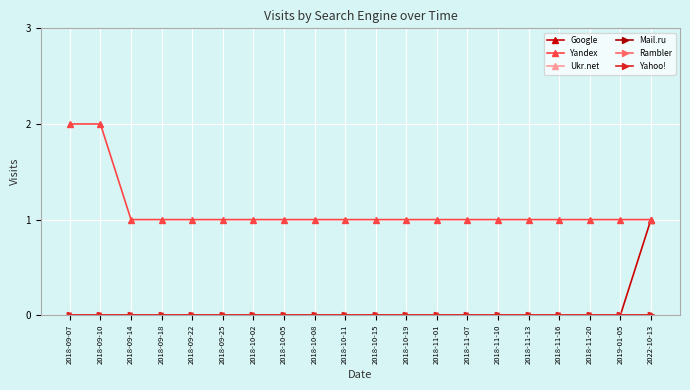

Does the chart have visible grid lines?

Yes